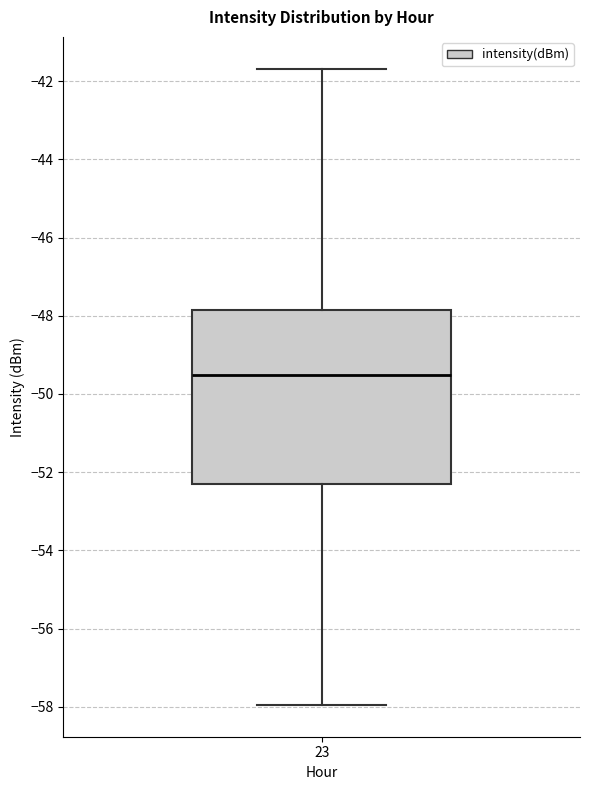

Where does the lower whisker of the box at x = 23 end on the y-axis? The values are not printed on the chart, so give them approximately, as read against the axis.

-58.0